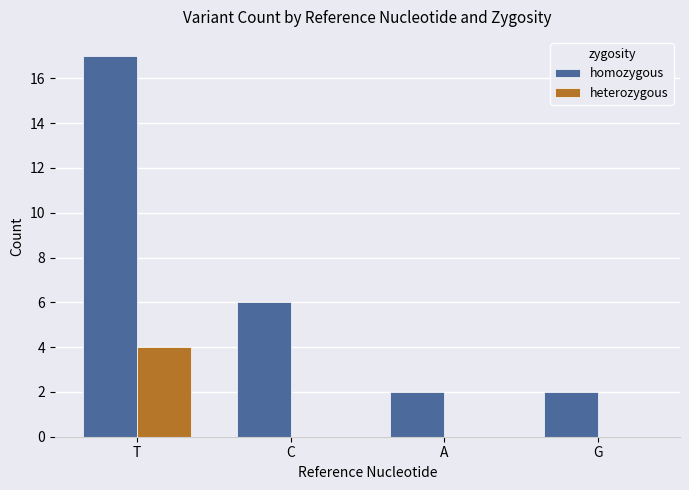

Which series has the largest range (max minus min)?

homozygous